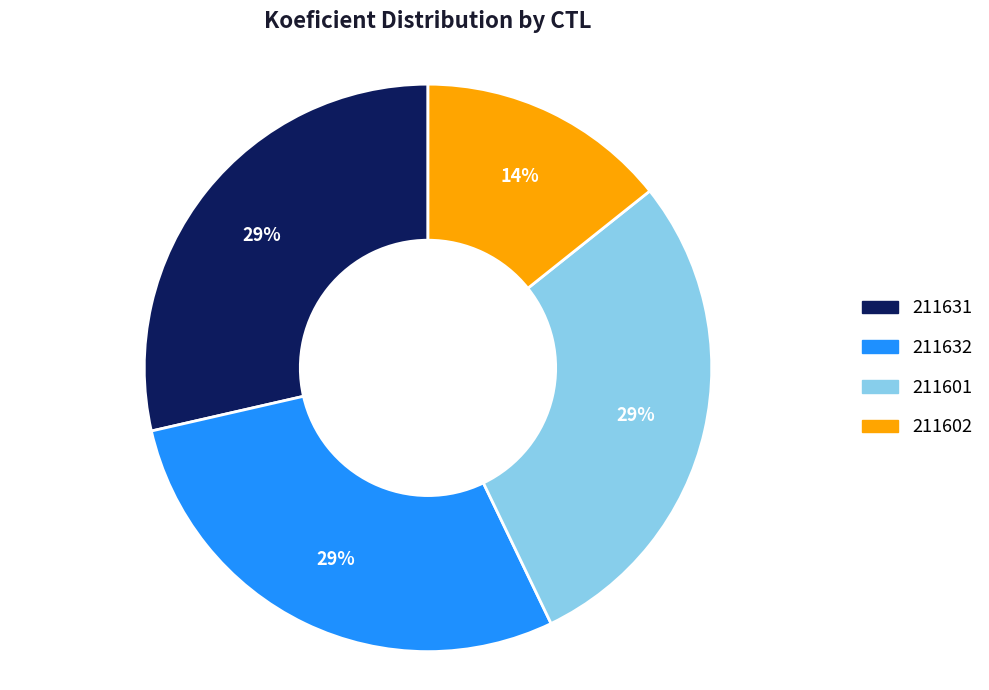

True or false: 211631 accounts for 18% of the total.

False